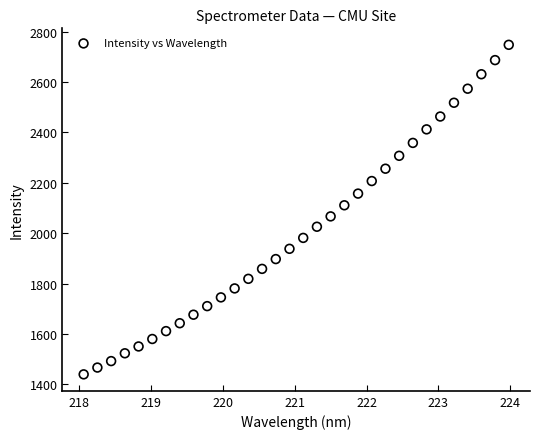

What is the range of X values (max minus min)?

5.9